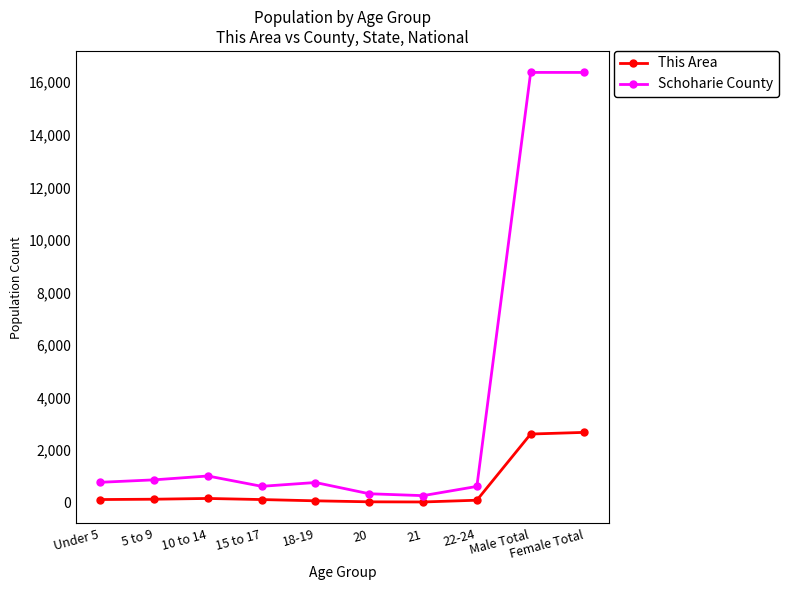

What is the total value across all series at 21?

291